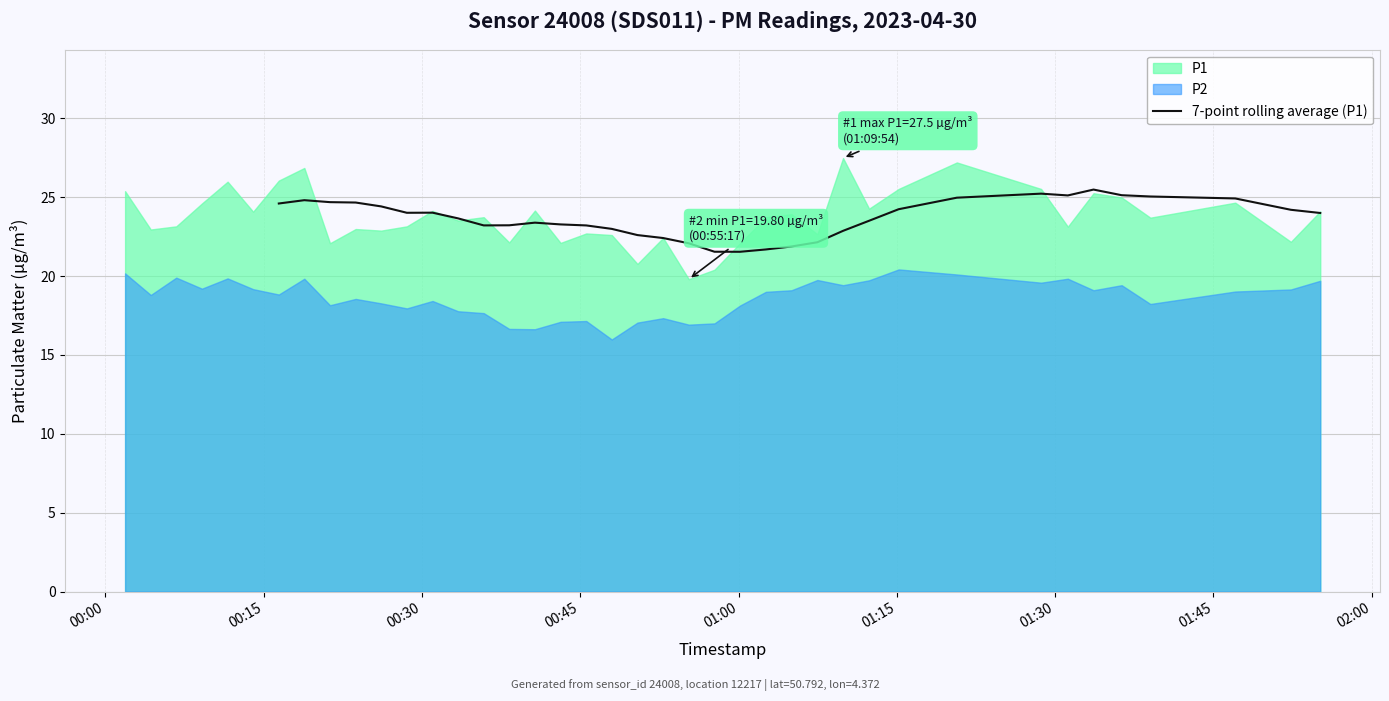

What is the average value?

23.7